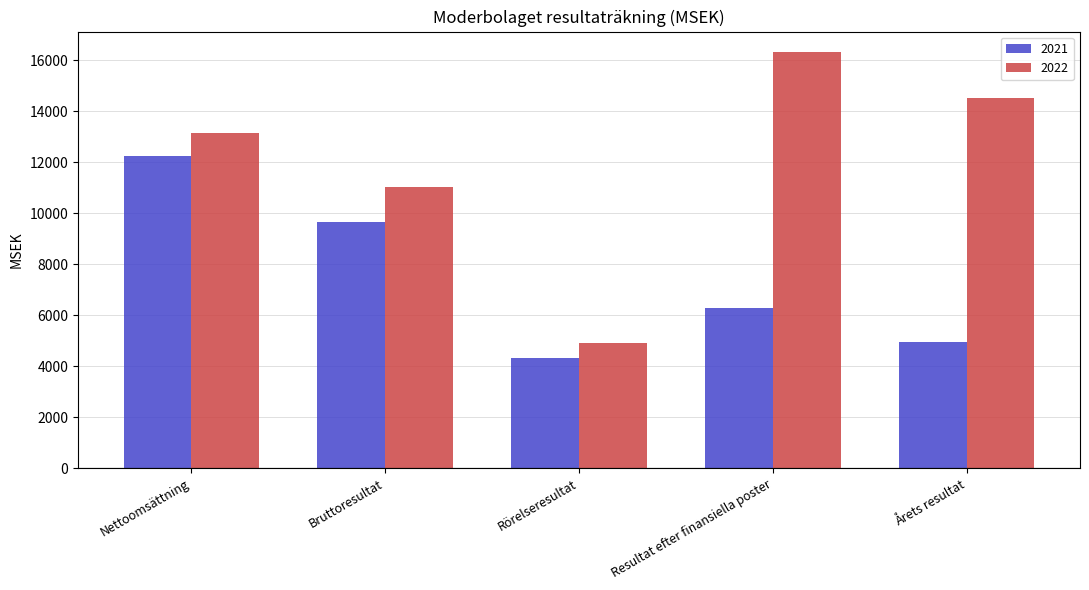

Between Nettoomsättning and Rörelseresultat, which series saw the biggest shift?

2022